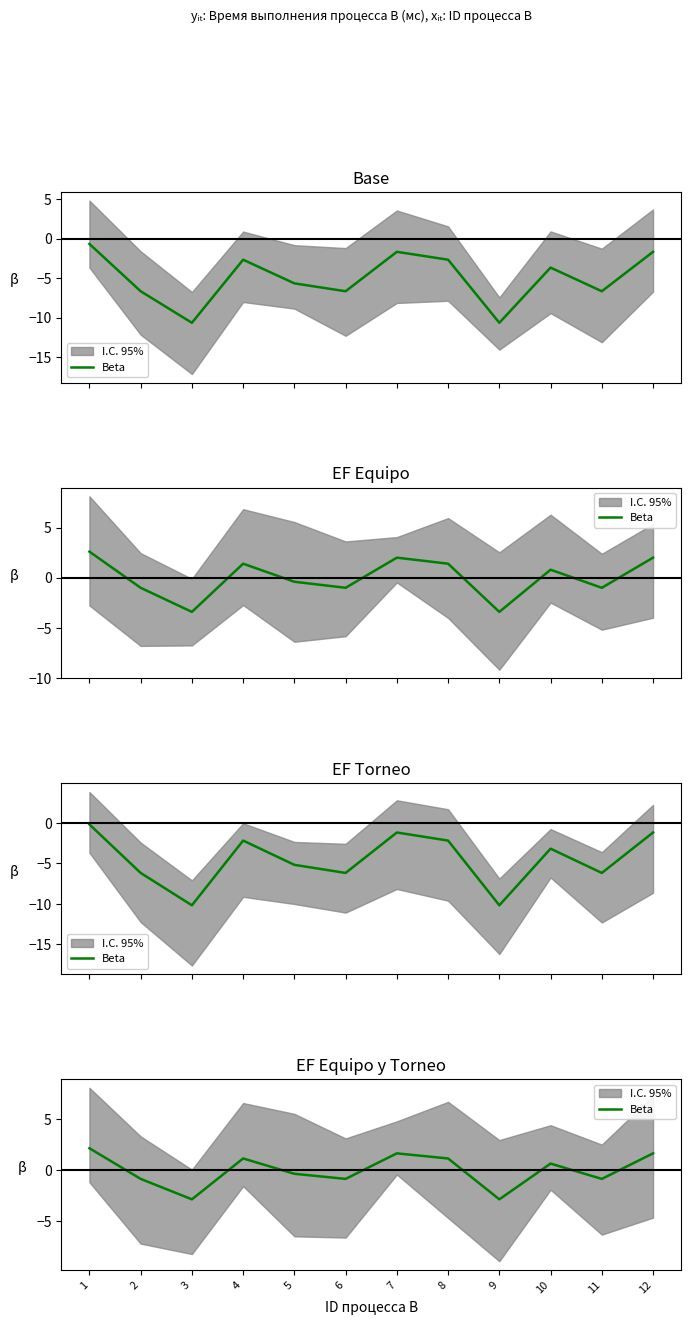

At which category does the data reach its first local peak?

4